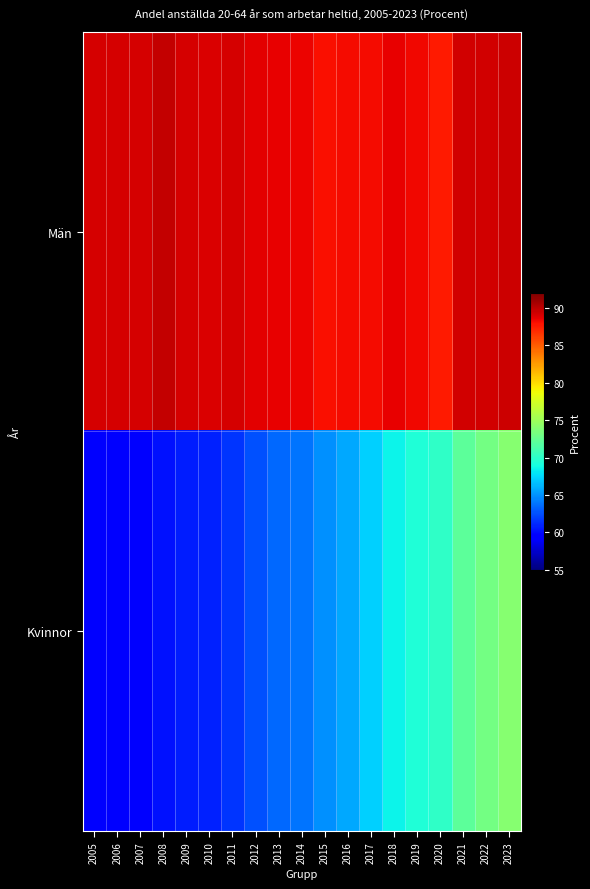

Reading right to left, list all the values displayed in this chart.

Män: 2023=89.5	2022=89.4	2021=89.3	2020=87.6	2019=88.3	2018=88.6	2017=88.2	2016=88.2	2015=88.0	2014=88.5	2013=88.6	2012=88.7	2011=89.1	2010=89.0	2009=89.1	2008=89.7	2007=89.2	2006=89.2	2005=89.2
Kvinnor: 2023=74.1	2022=73.2	2021=72.1	2020=70.0	2019=69.4	2018=68.5	2017=67.2	2016=65.7	2015=64.9	2014=63.9	2013=63.5	2012=62.5	2011=61.6	2010=60.9	2009=60.7	2008=60.3	2007=59.3	2006=59.2	2005=59.5